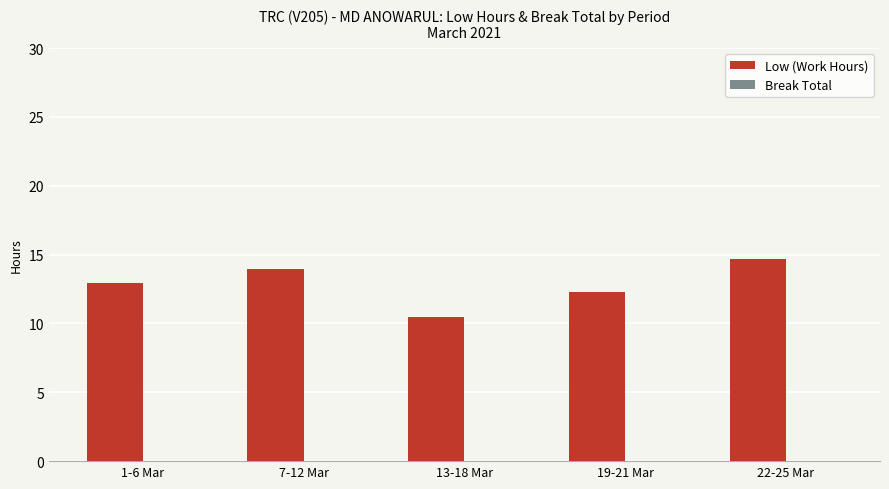

What is the difference between the values at 19-21 Mar and 1-6 Mar?

0.7